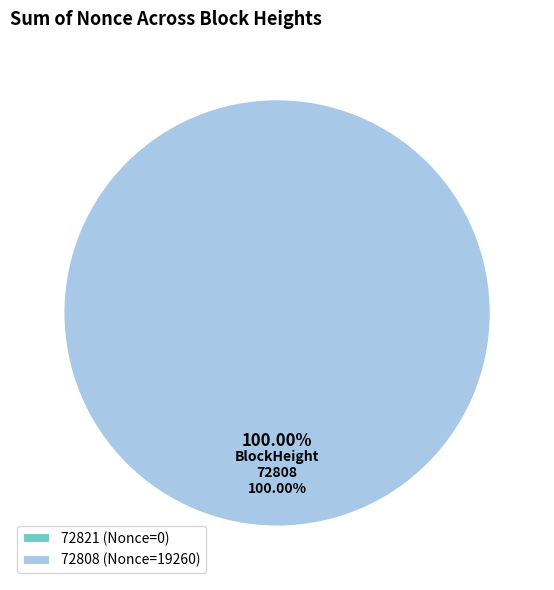

Do 72821 and 72808 together represent more than half of the pie?

Yes